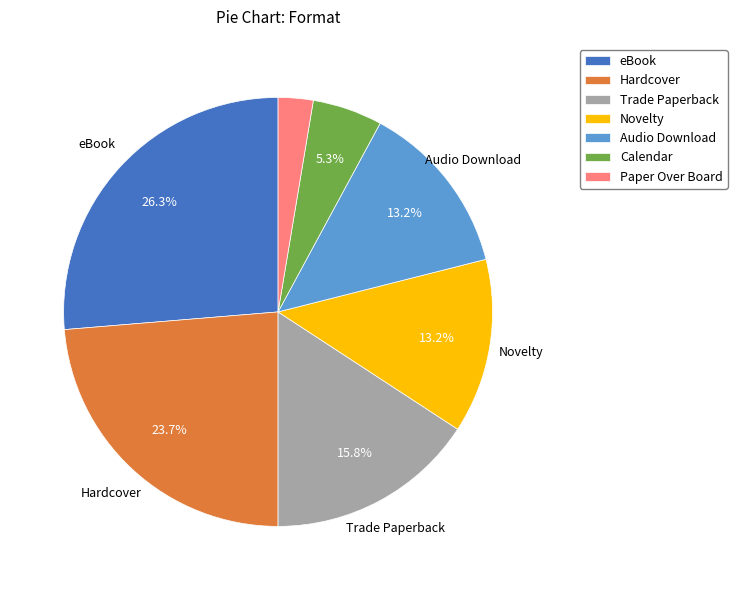

The Audio Download slice represents 20% of the pie. True or false?

False